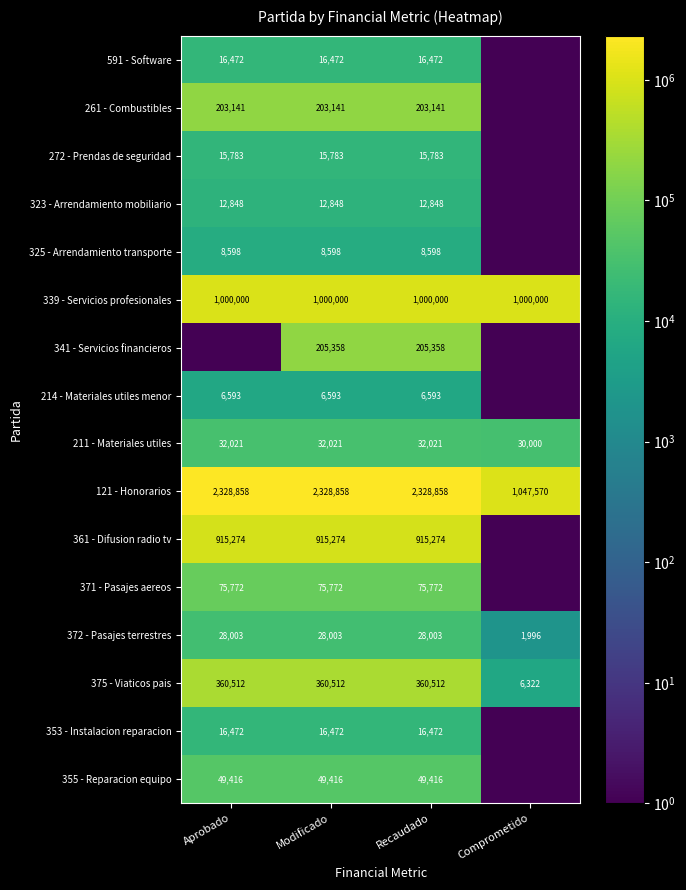

How many distinct data groups are displayed?

16